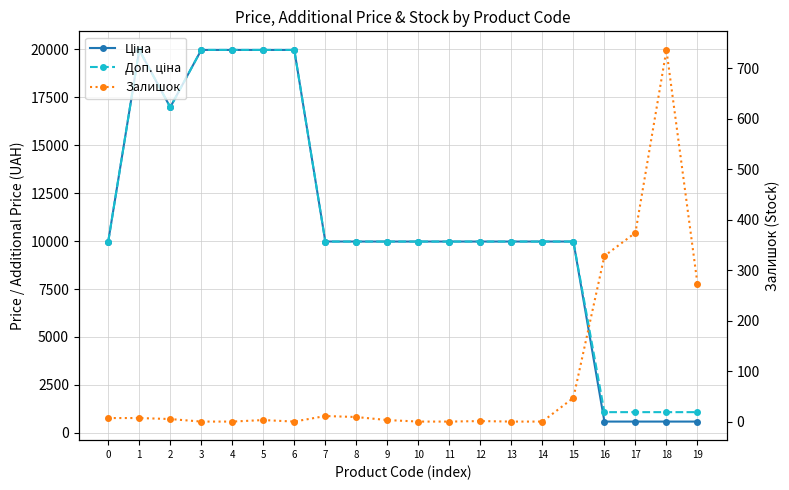

What is the sum of all Доп. ціна values?

220873.7